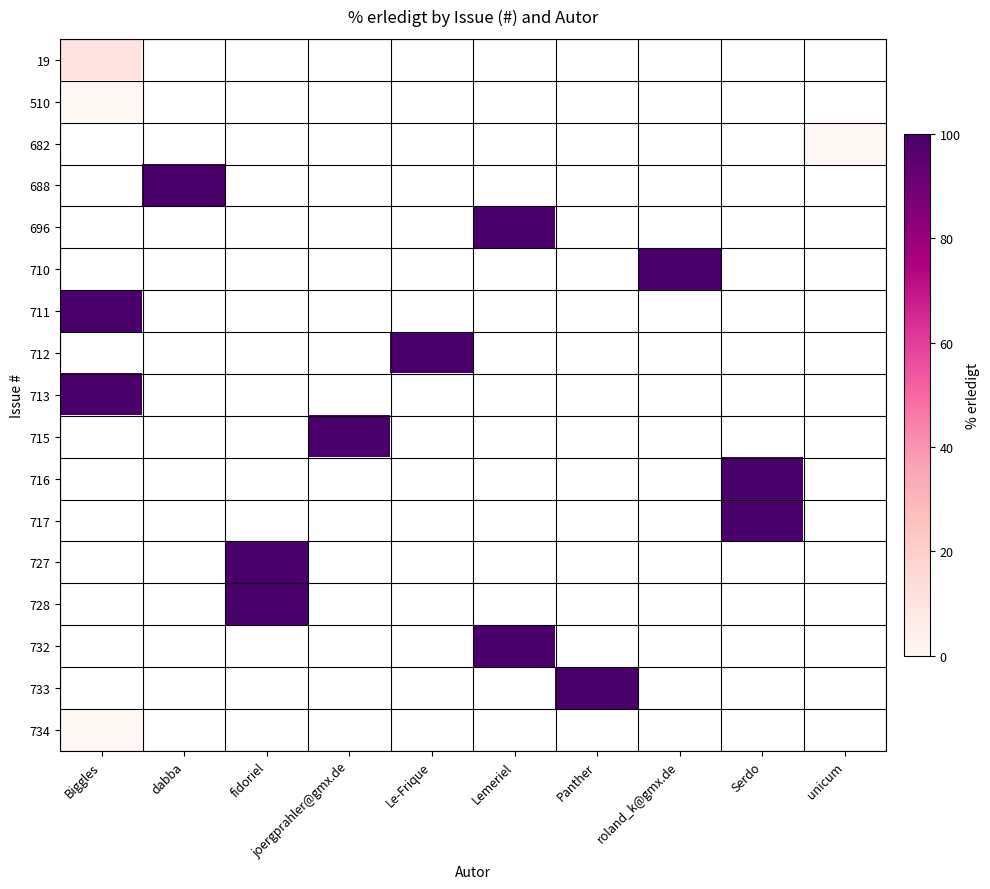

List the series in order of their peak value, highest first.

19, 510, 682, 688, 696, 710, 711, 712, 713, 715, 716, 717, 727, 728, 732, 733, 734